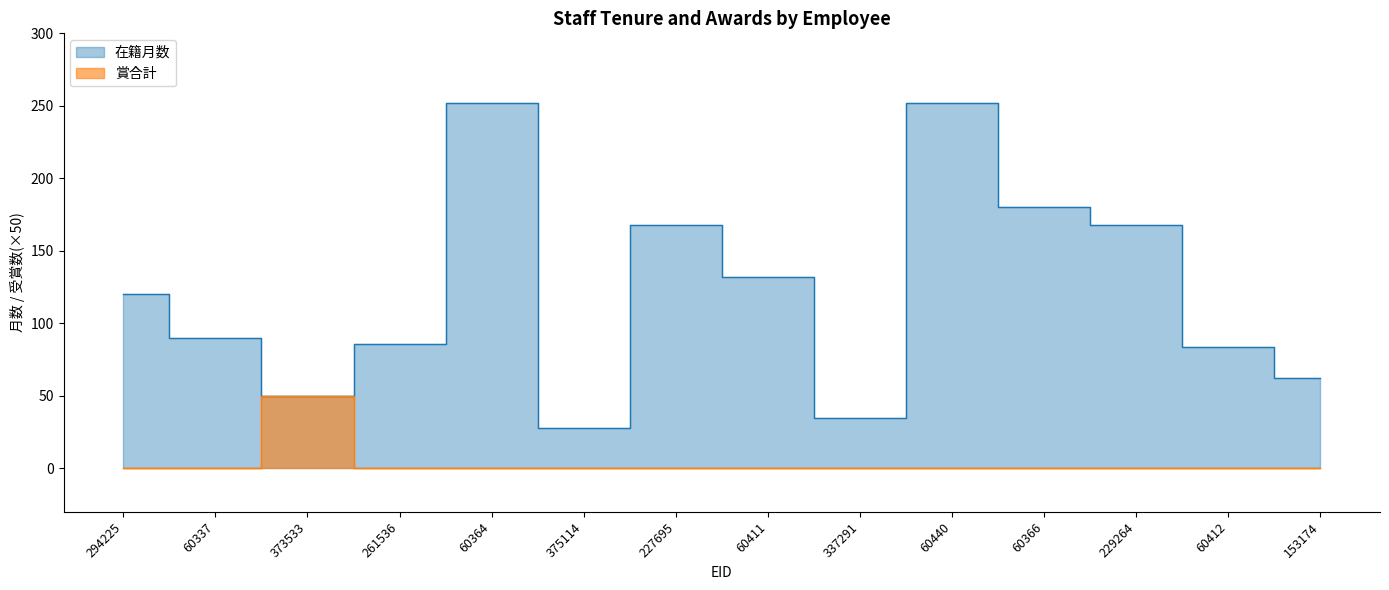

Is it true that 賞合計 equals -26 at 60412?

False